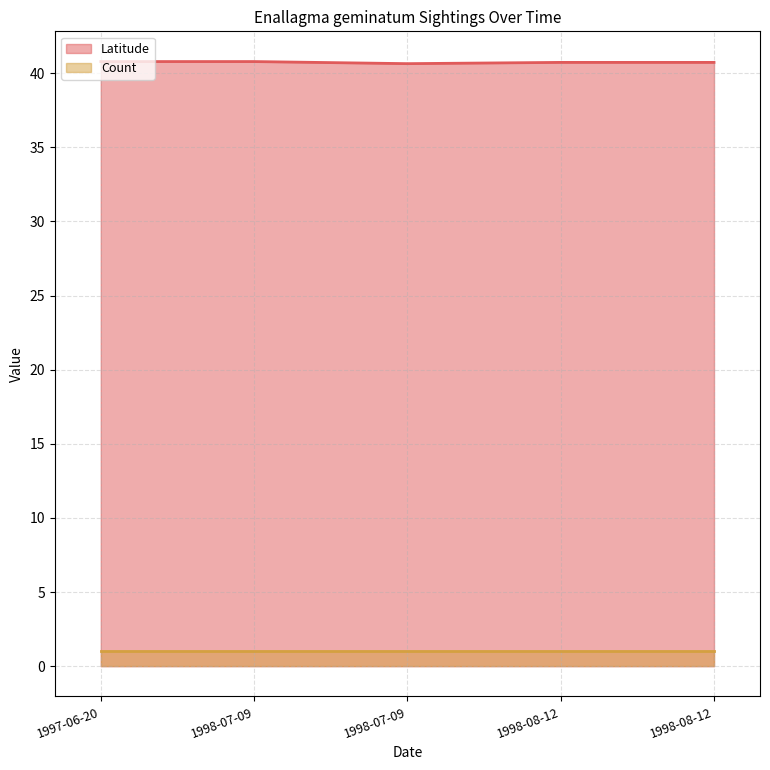

List the labels in order of value, largest first.

1997-06-20, 1998-07-09, 1998-08-12, 1998-08-12, 1998-07-09